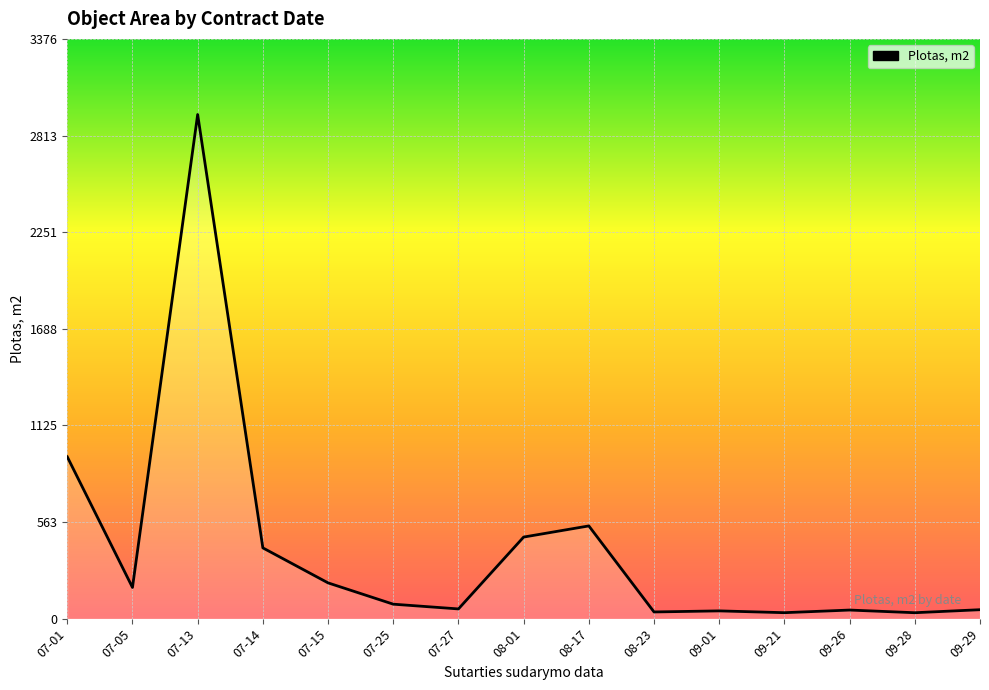

What is the difference between the maximum and minimum values?

2901.1